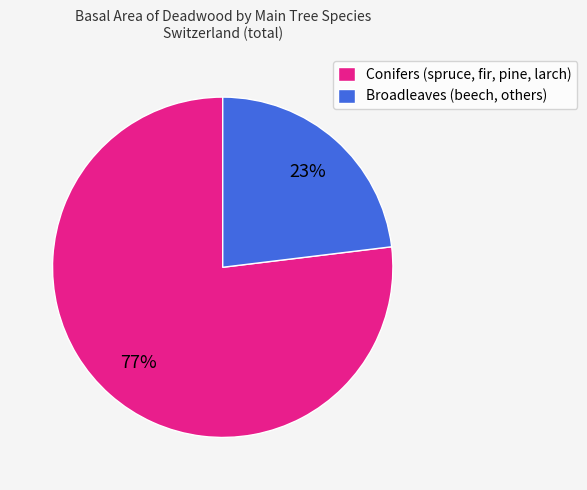

Which slice represents more than half of the pie?

Conifers (spruce, fir, pine, larch)